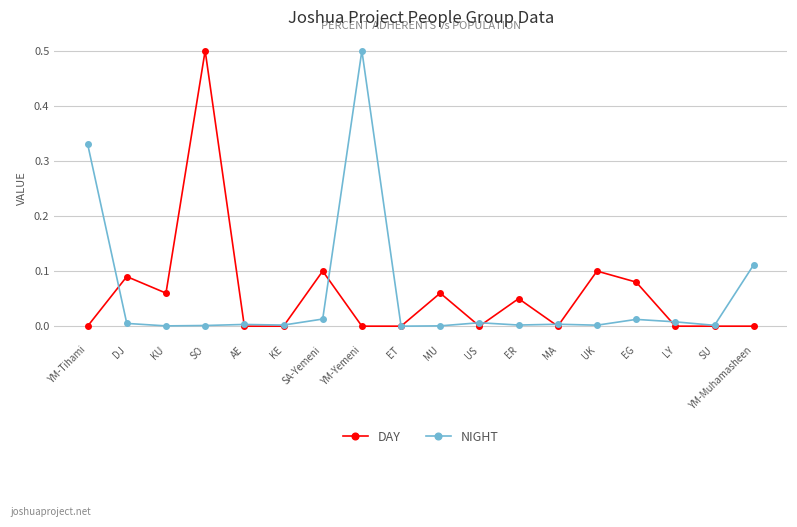

At which category does DAY reach its first local valley?

KU